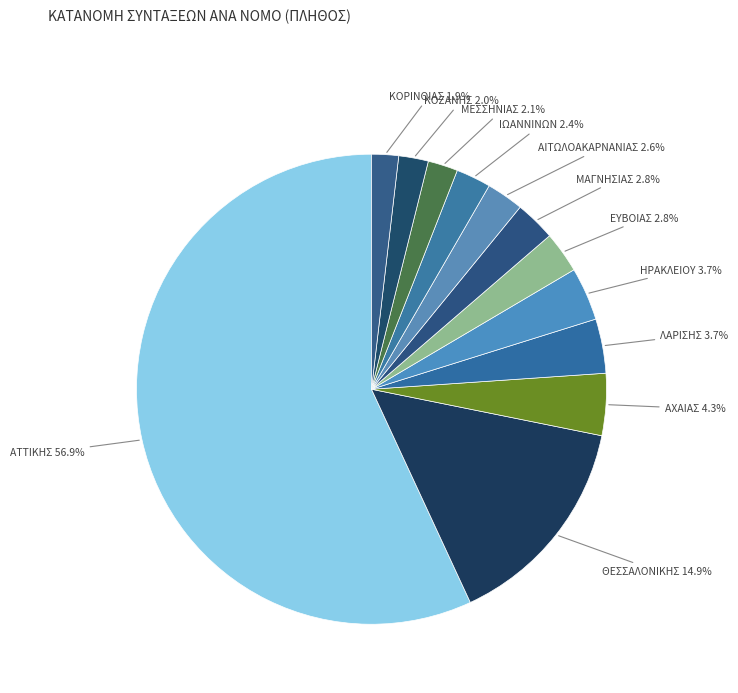

How many slices are in this pie chart?

12